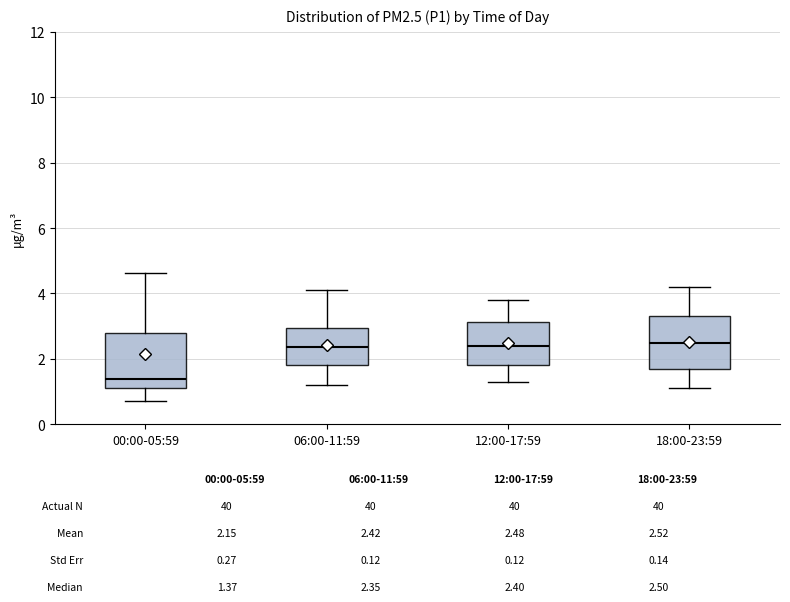

Which box has the lowest median line?

00:00-05:59